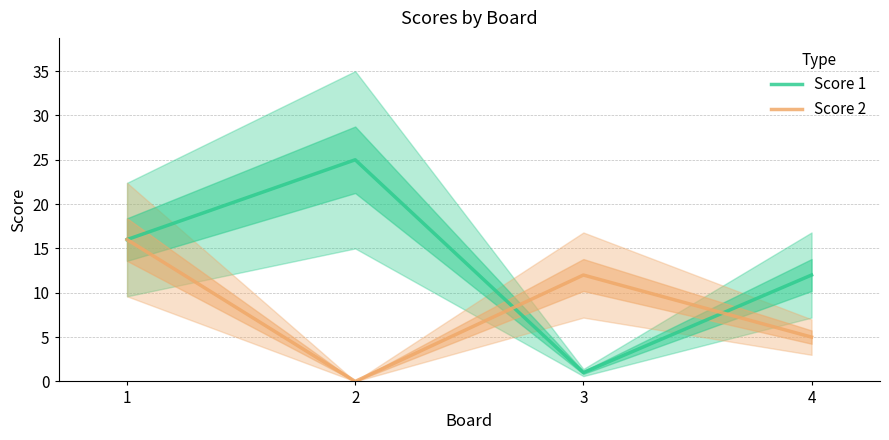

Between 1 and 2, which series saw the biggest shift?

Score 2